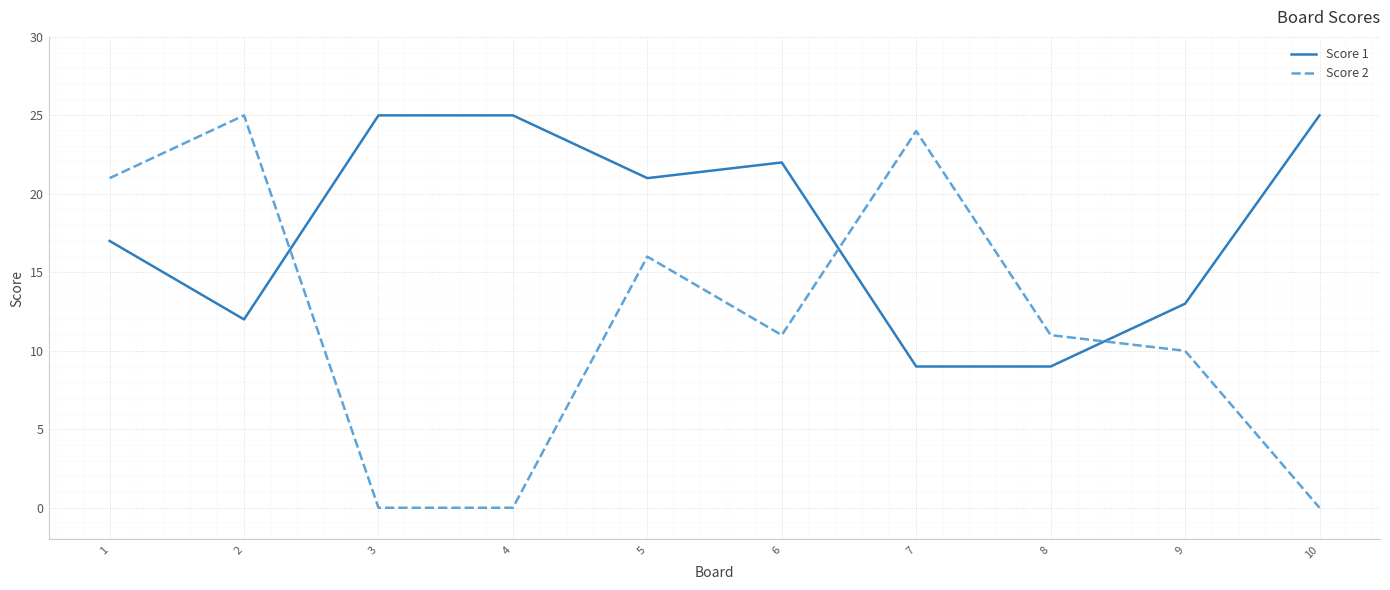

At 5, list the series in order from smallest to largest.

Score 2, Score 1